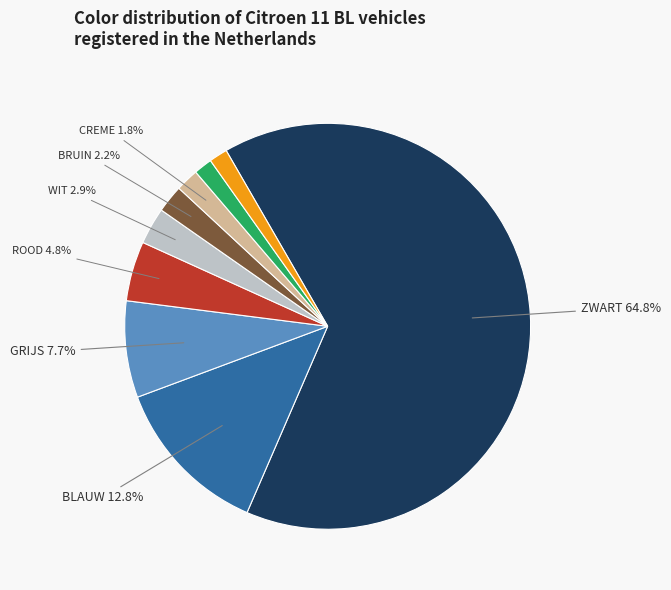

Is there any slice that represents more than half of the pie?

Yes